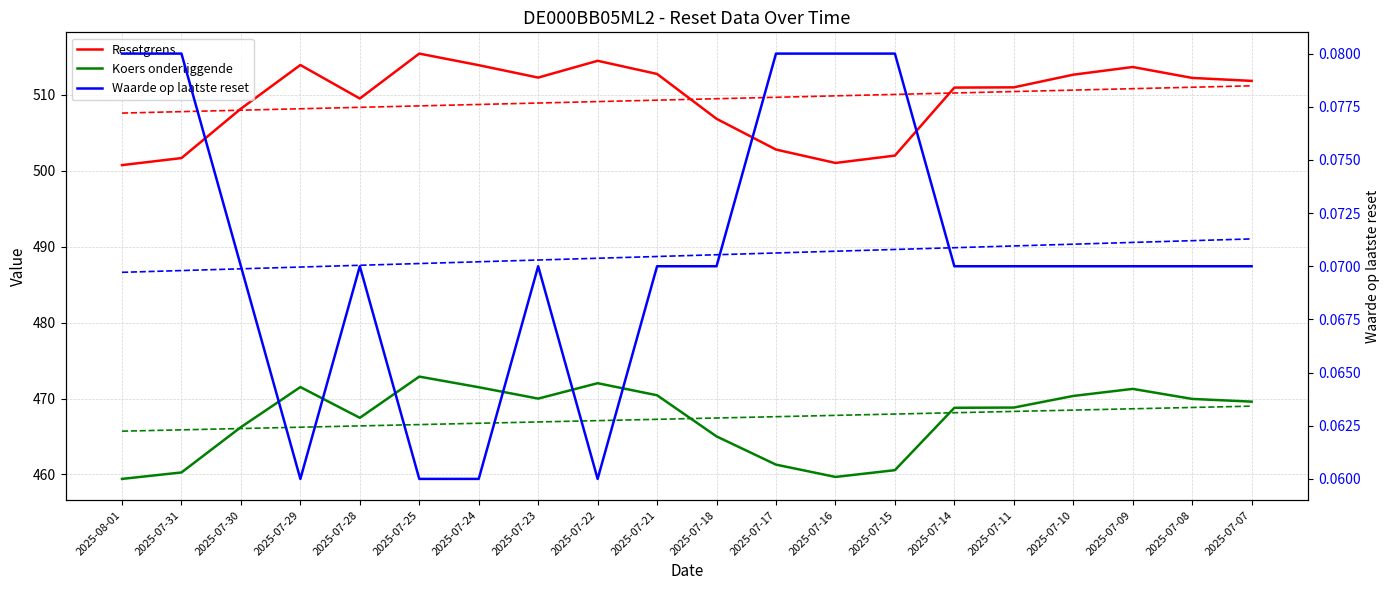

Is it true that Waarde op laatste reset equals 0.1 at 2025-07-07?

False